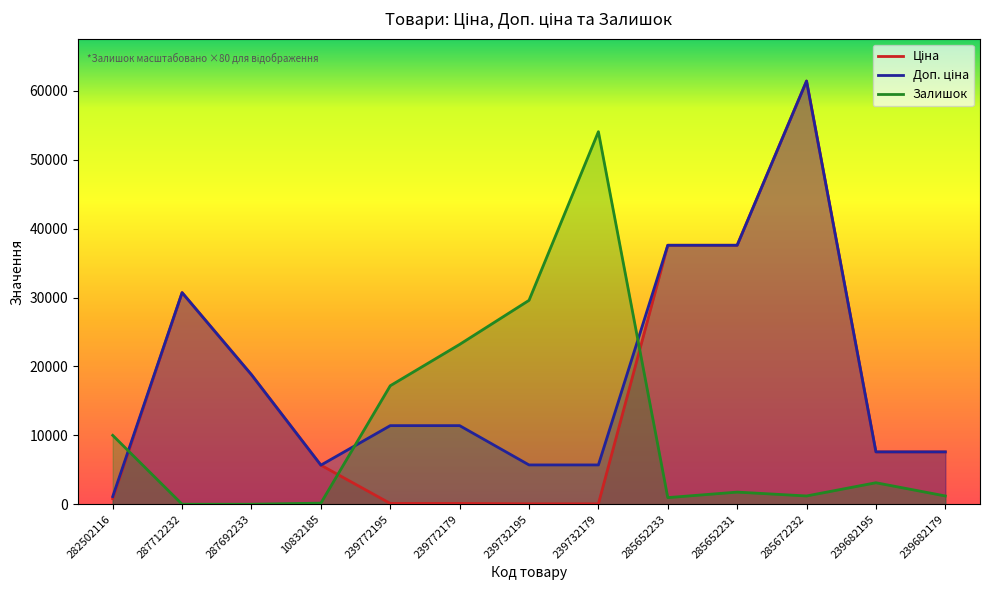

Rank the categories by Ціна value from lowest to highest.

239732195, 239732179, 239772195, 239772179, 282502116, 10832185, 239682195, 239682179, 287692233, 287712232, 285652233, 285652231, 285672232